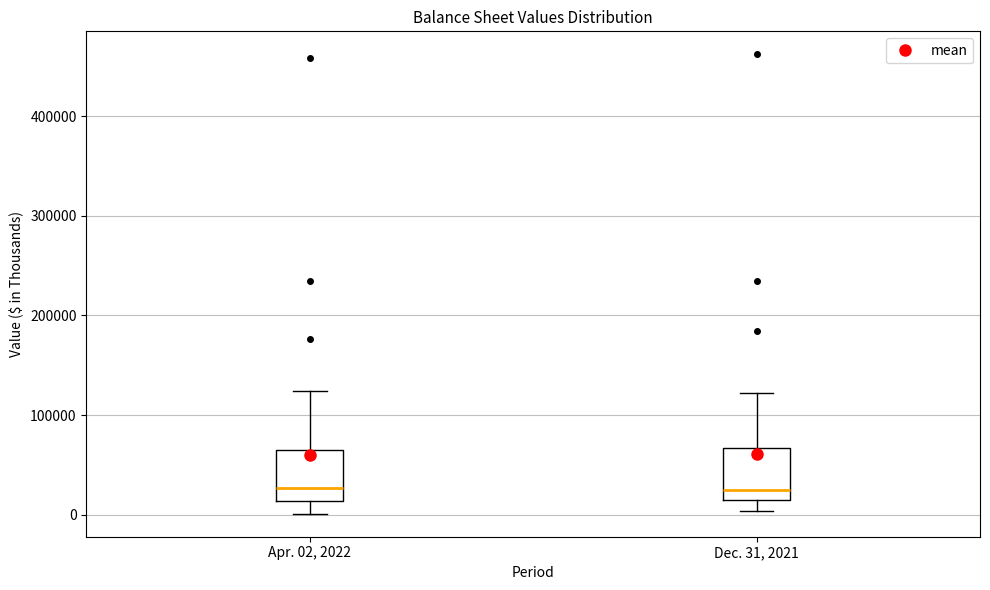

Reading left to right, read every box against the y-axis: the position of its median line, the range the box covers, and the ends of its whiskers. The values are not printed on the chart, so give them approximately, as read against the axis.

Apr. 02, 2022: median 30000, box 10000 to 60000, whiskers 0 to 120000
Dec. 31, 2021: median 30000, box 20000 to 70000, whiskers 0 to 120000